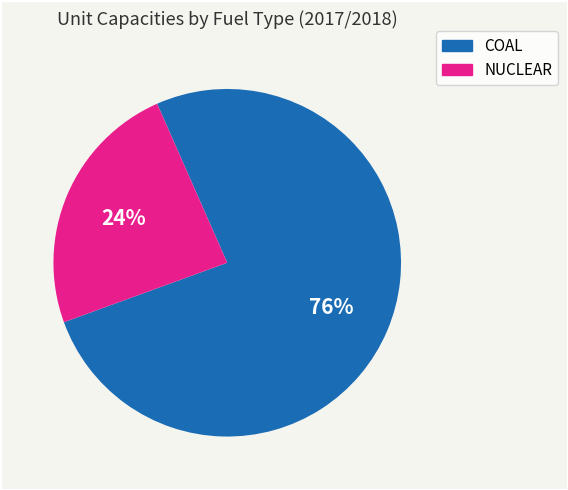

To the nearest percent, what is the average slice percentage?

50%